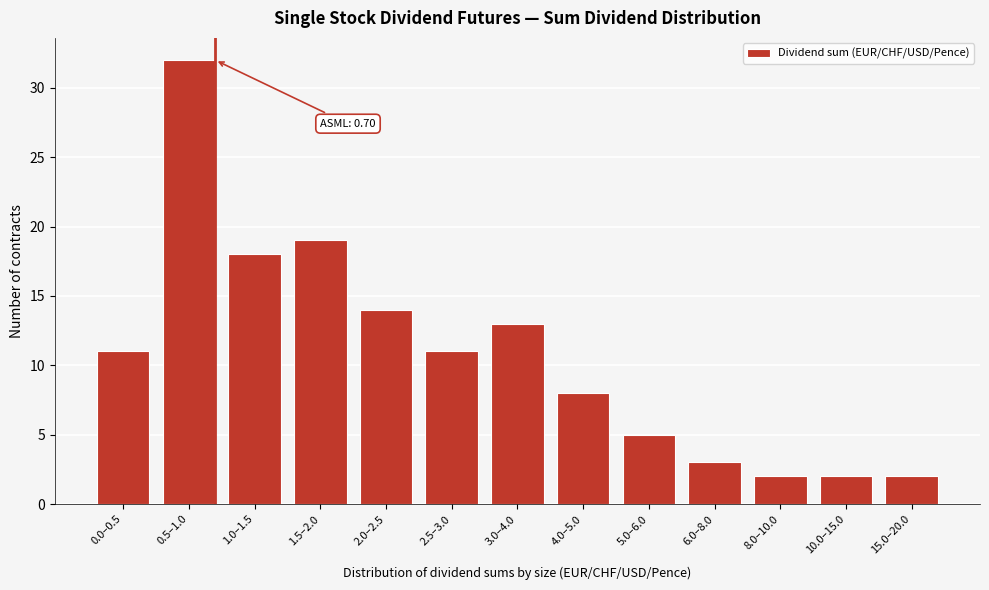

Reading right to left, transcribe all the data shown in this chart.

2	2	2	3	5	8	13	11	14	19	18	32	11